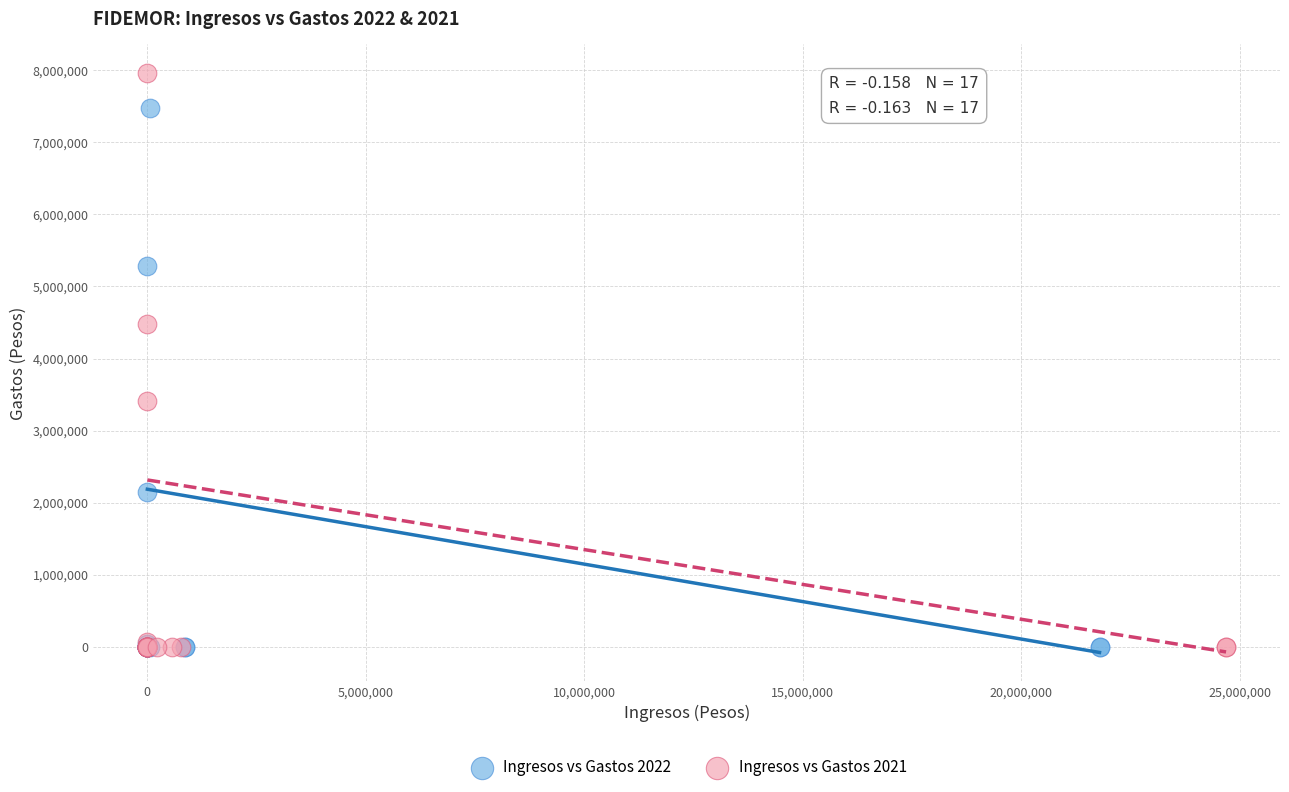

Which series has the largest Y range (max minus min)?

Ingresos vs Gastos 2021